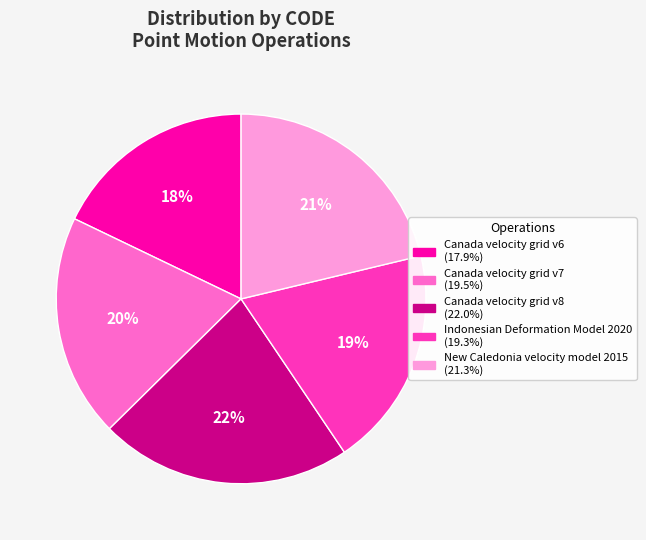

Does any single category account for the majority?

No